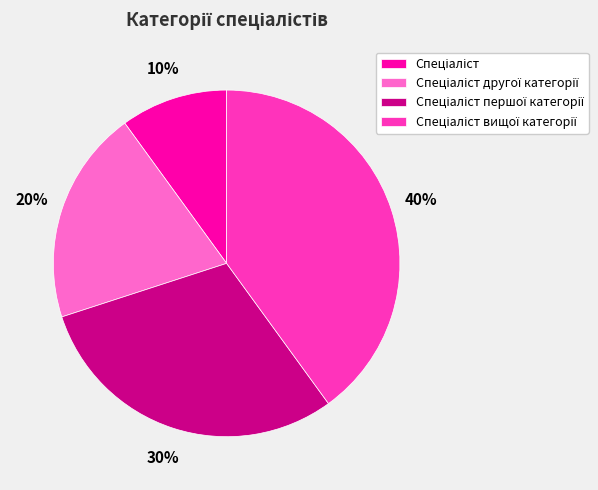

To the nearest percent, what is the average slice percentage?

25%